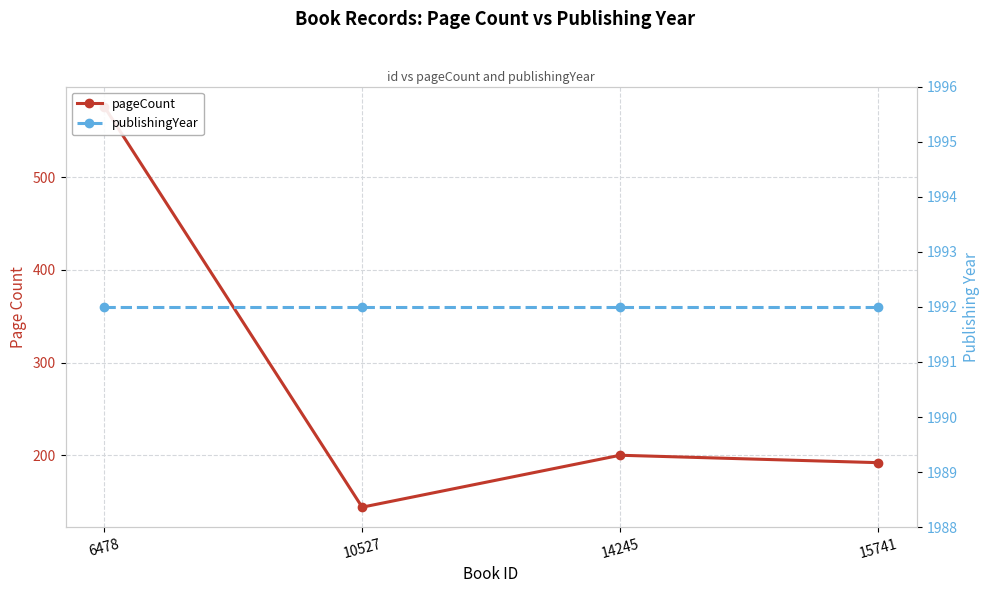

What is the sum of the pageCount values at 14245 and 15741?

392